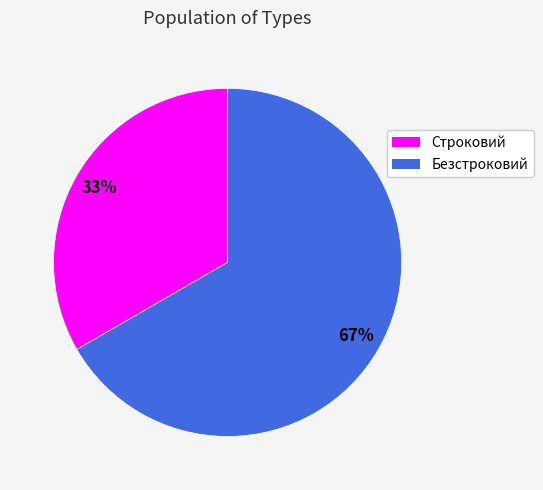

Is it true that Безстроковий is 67% of the pie?

True